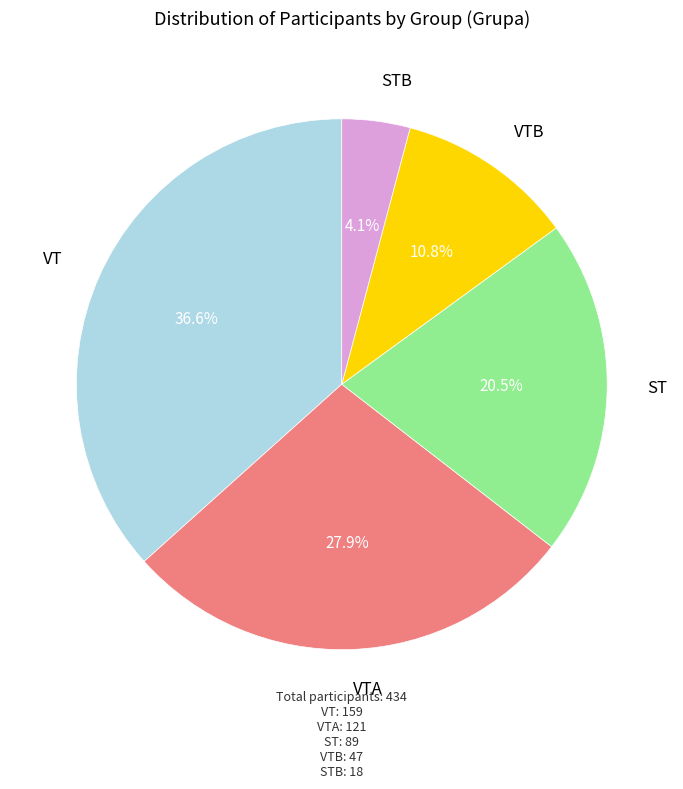

How much of the chart is everything except STB?

95.9%